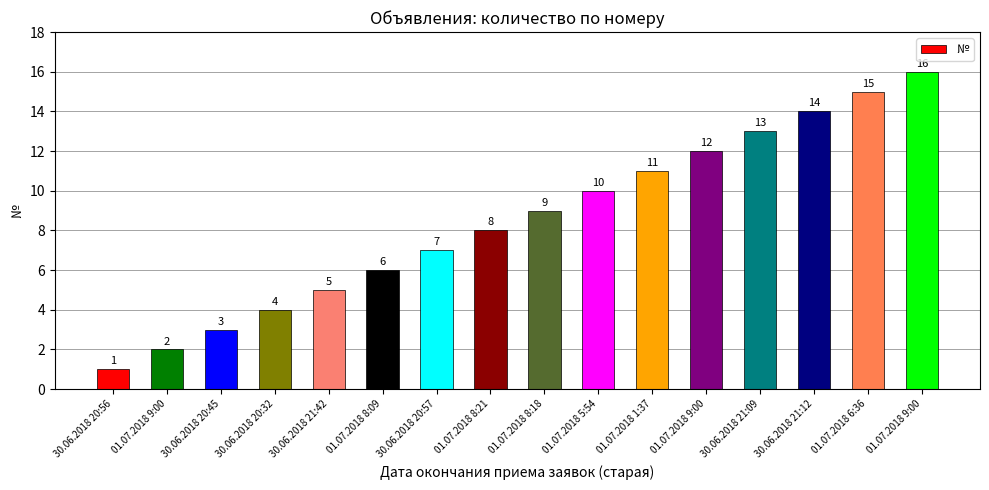

How many series are shown in this chart?

1